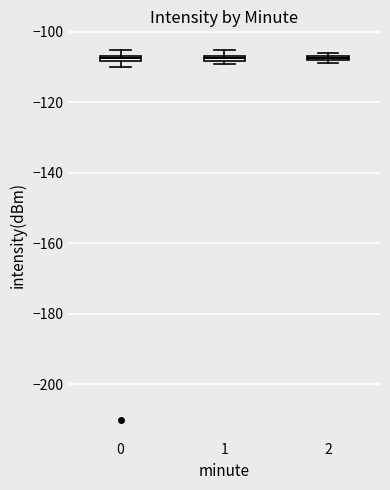

Where is the upper edge of the box at x = 2 on the y-axis? The values are not printed on the chart, so give them approximately, as read against the axis.

-106